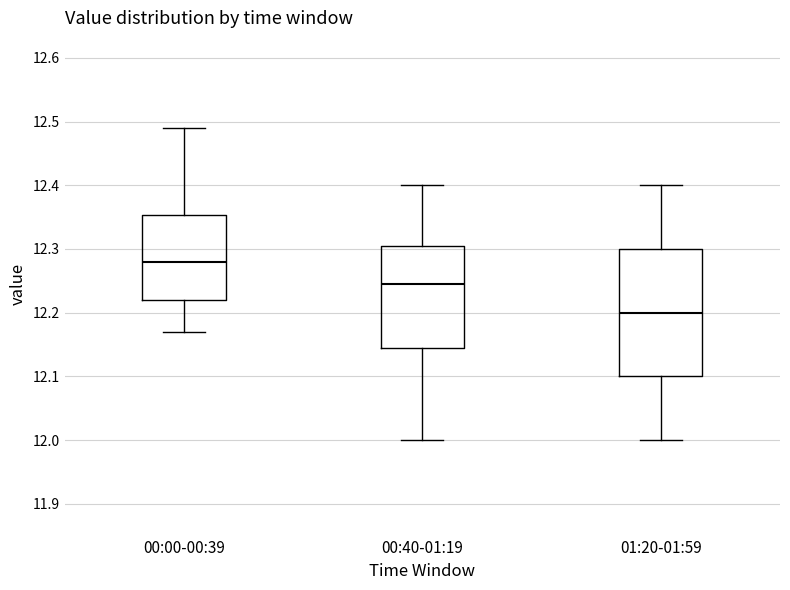

Reading left to right, transcribe this box plot: for each box, give where its median line is, the range the box spans, and where its two whiskers end, as read against the y-axis. The values are not printed on the chart, so give them approximately, as read against the axis.

00:00-00:39: median 12.28, box 12.22 to 12.35, whiskers 12.17 to 12.49
00:40-01:19: median 12.25, box 12.15 to 12.31, whiskers 12.00 to 12.40
01:20-01:59: median 12.20, box 12.10 to 12.30, whiskers 12.00 to 12.40